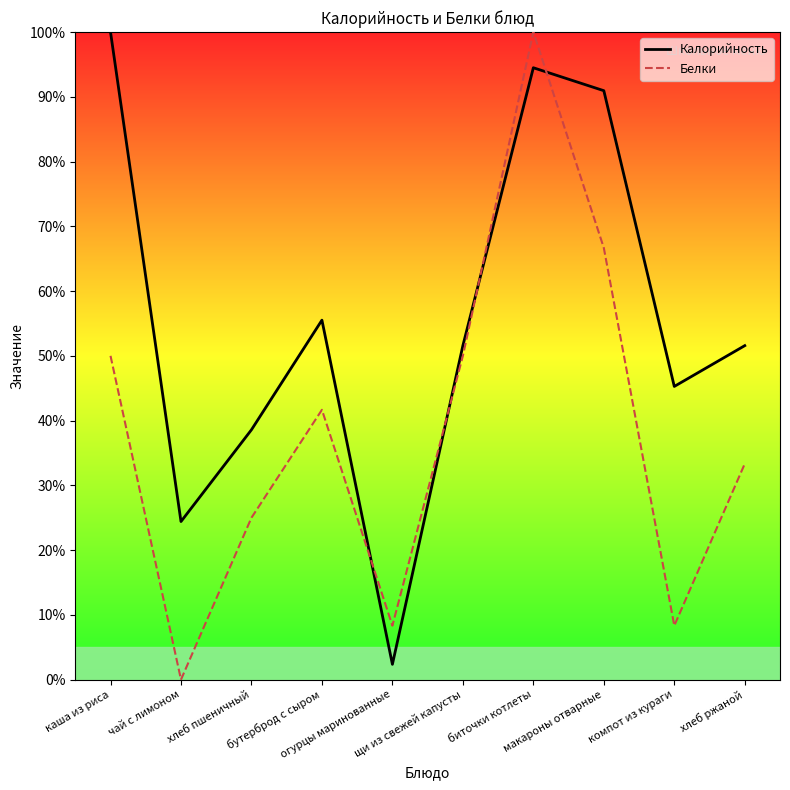

The value of Белки at огурцы маринованные is 8.3. True or false?

True